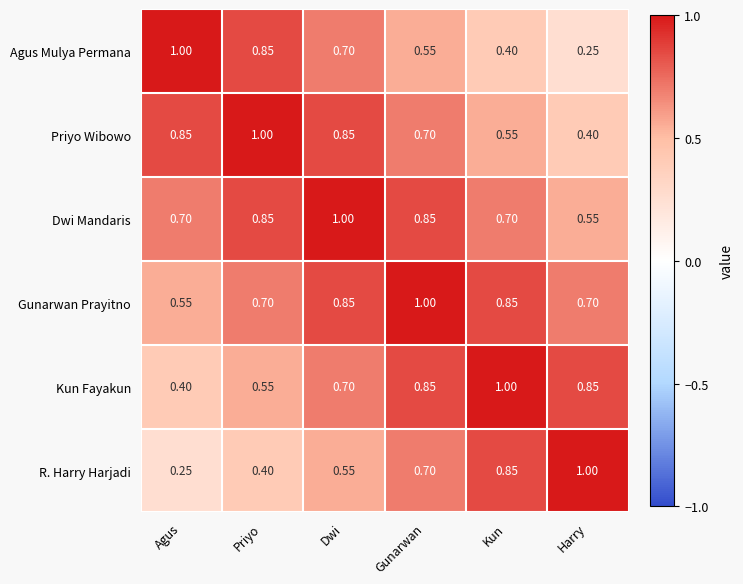

At which label does Kun Fayakun reach its minimum?

Agus